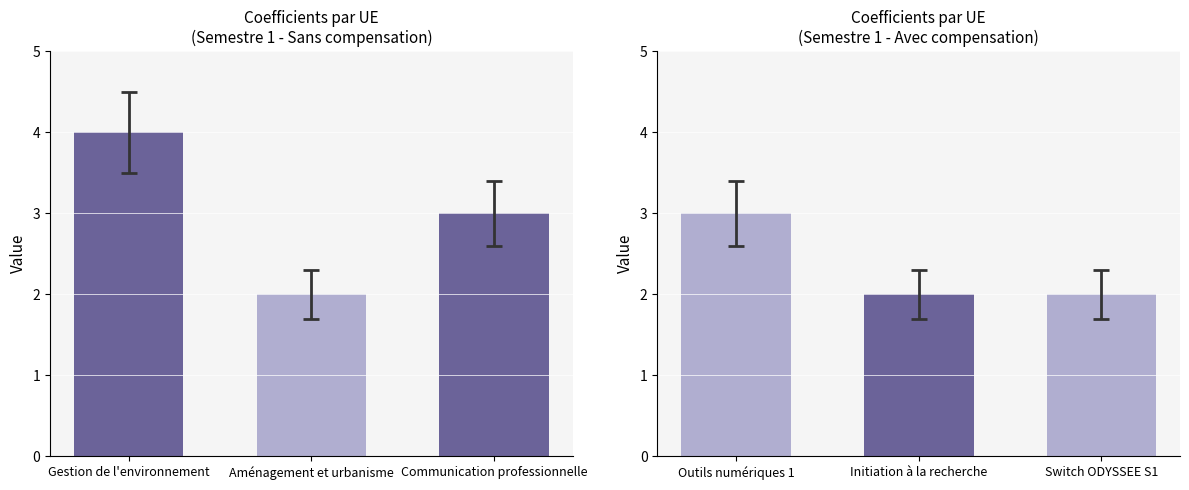

Rank the categories by value from lowest to highest.

Initiation à la recherche, Switch ODYSSEE S1, Outils numériques 1